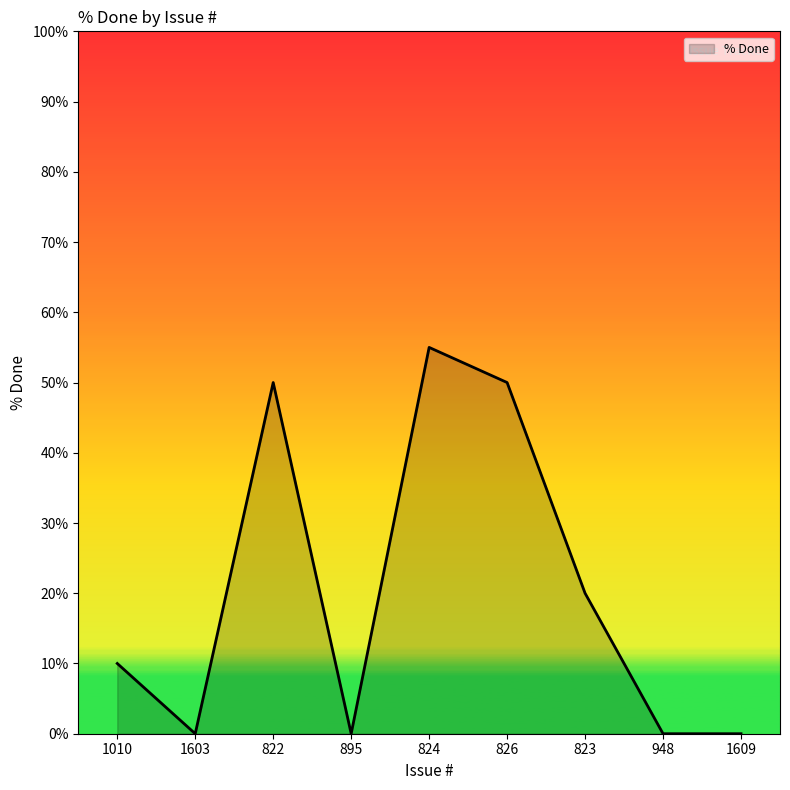

Which category has the highest value across all series?

824